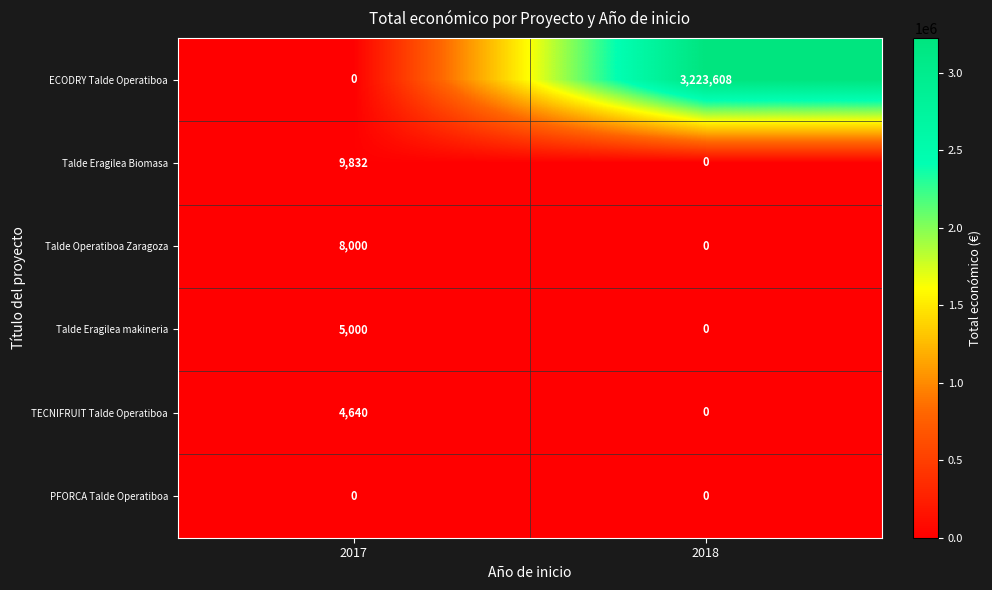

Which series has the largest range (max minus min)?

ECODRY Talde Operatiboa